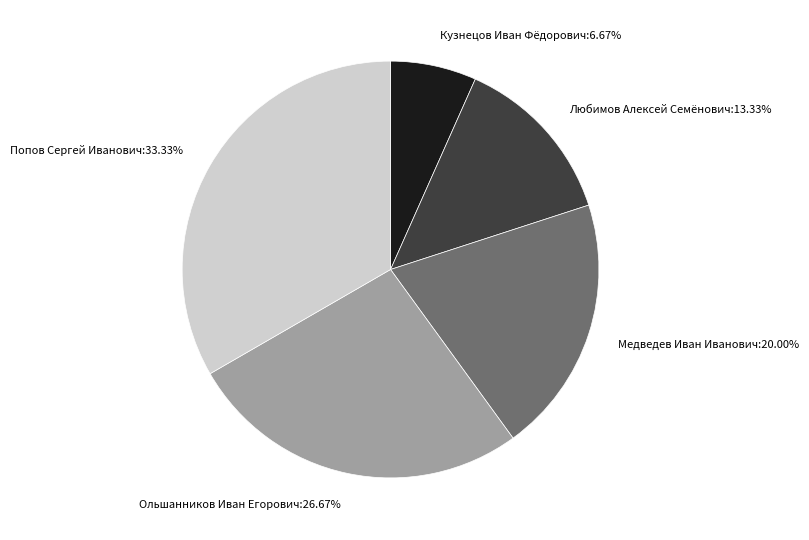

True or false: Кузнецов Иван Фёдорович accounts for 7% of the total.

True